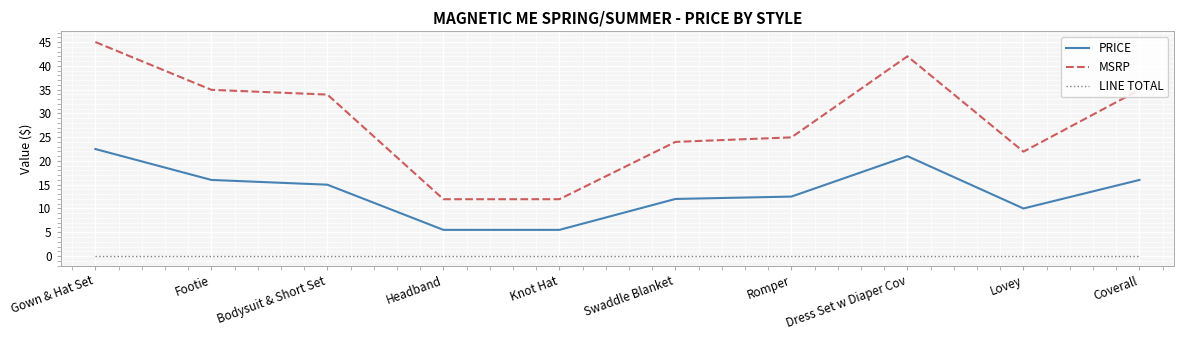

Which series has the widest spread of values?

MSRP